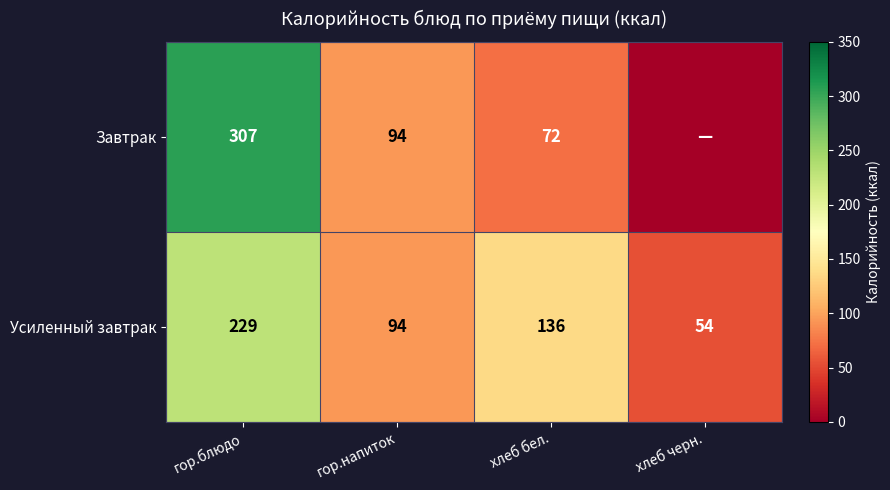

What is the difference between the highest and lowest values at хлеб бел.?

64